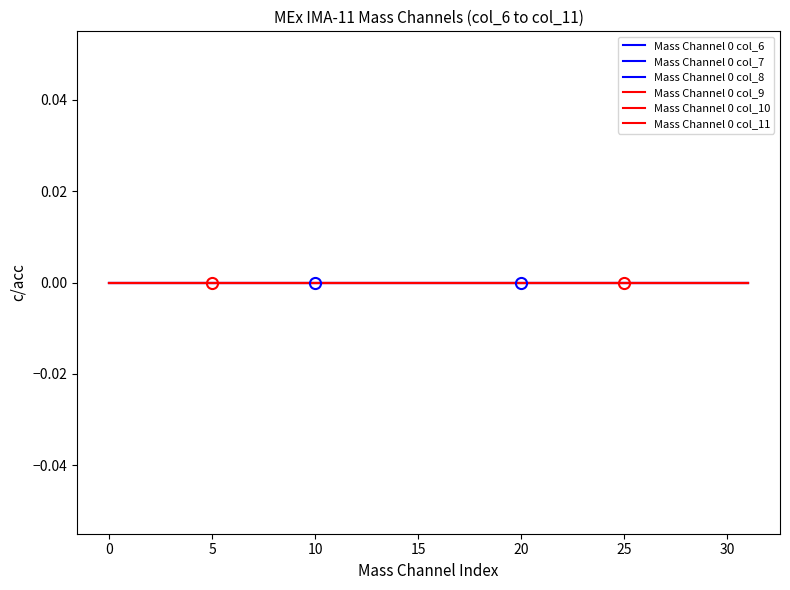

True or false: Mass Channel 1 has more than 1 points higher than both neighbors.

False